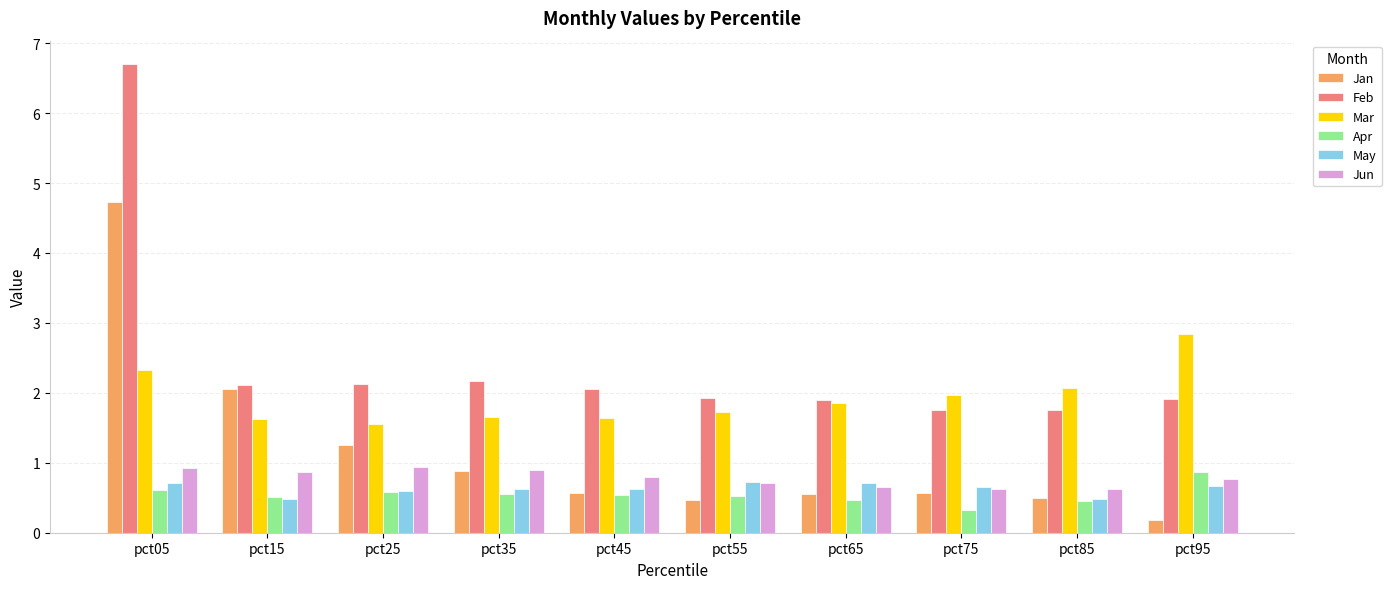

What is the total value across all series at pct85?

5.9